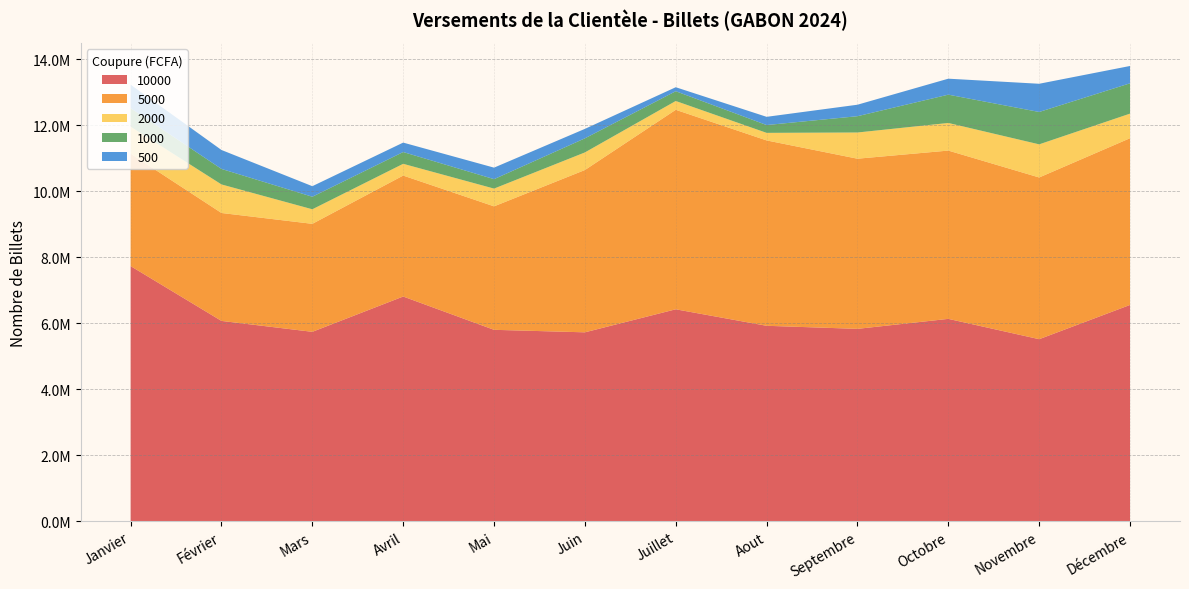

Reading left to right, extract all data points from this chart.

10000: Janvier=7726000	Février=6065000	Mars=5734000	Avril=6804000	Mai=5795000	Juin=5719000	Juillet=6417000	Aout=5917000	Septembre=5824000	Octobre=6127000	Novembre=5511000	Décembre=6549000
5000: Janvier=3408000	Février=3271000	Mars=3273000	Avril=3666000	Mai=3742000	Juin=4919000	Juillet=6046000	Aout=5618000	Septembre=5157000	Octobre=5100000	Novembre=4901000	Décembre=5053000
2000: Janvier=817000	Février=865000	Mars=441000	Avril=356000	Mai=538000	Juin=533000	Juillet=267000	Aout=229000	Septembre=794000	Octobre=837000	Novembre=1004000	Décembre=745000
1000: Janvier=563000	Février=470000	Mars=380000	Avril=357000	Mai=286000	Juin=427000	Juillet=296000	Aout=237000	Septembre=494000	Octobre=858000	Novembre=981000	Décembre=919000
500: Janvier=710000	Février=574000	Mars=320000	Avril=286000	Mai=349002	Juin=287000	Juillet=121000	Aout=249000	Septembre=348000	Octobre=484000	Novembre=855000	Décembre=525000